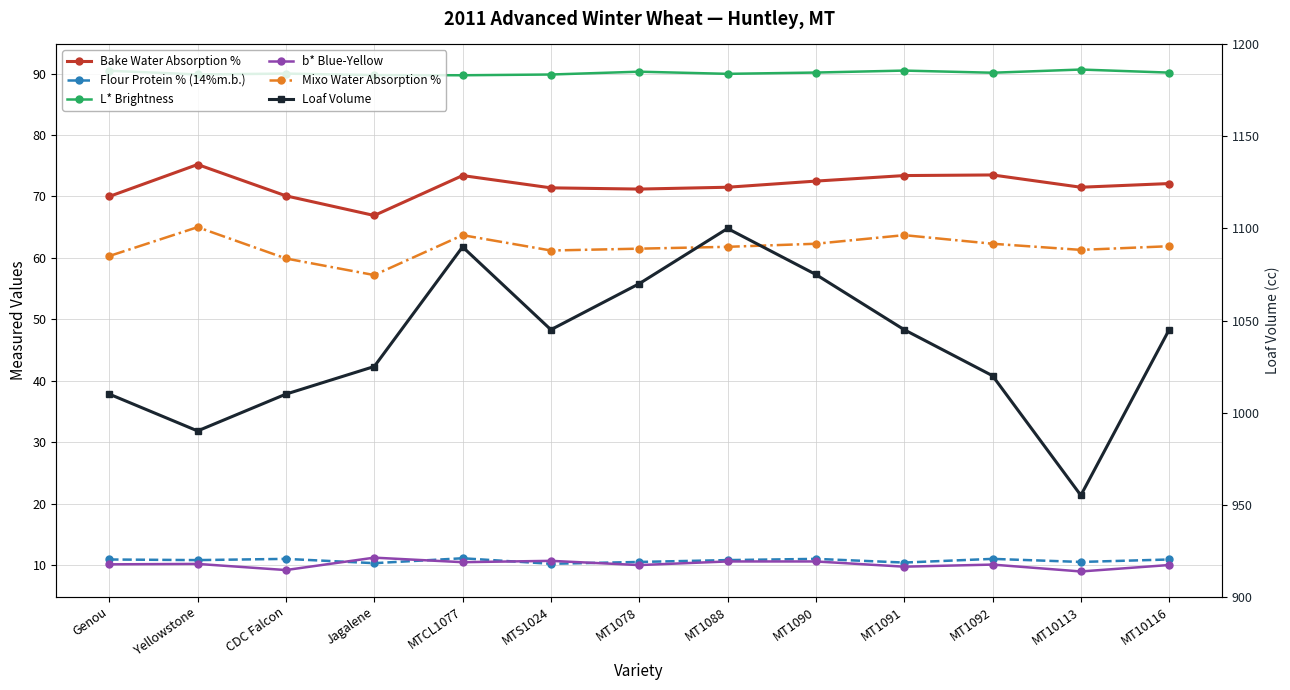

Which category has the lowest value across all series?

MT10113